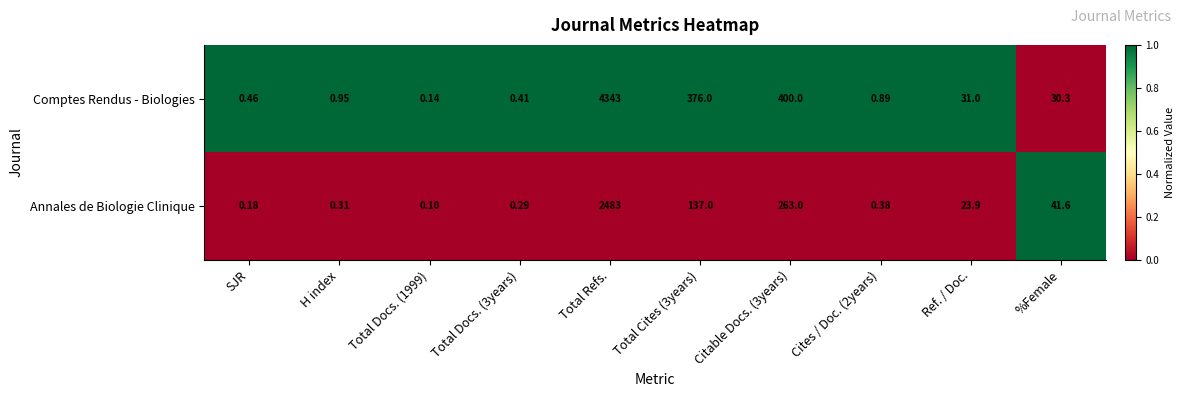

List the series in order of their peak value, lowest first.

Annales de Biologie Clinique, Comptes Rendus - Biologies